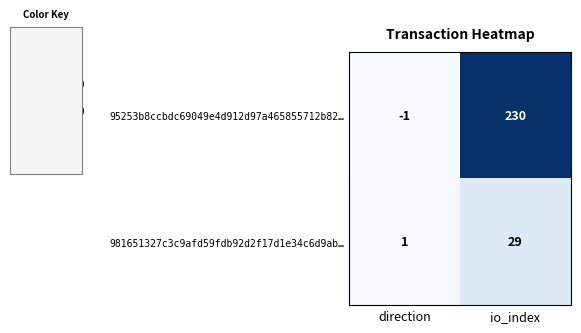

What value does the 95253b8ccbdc69049e4d912d97a465855712b82… series have at io_index, to the nearest 10?

230